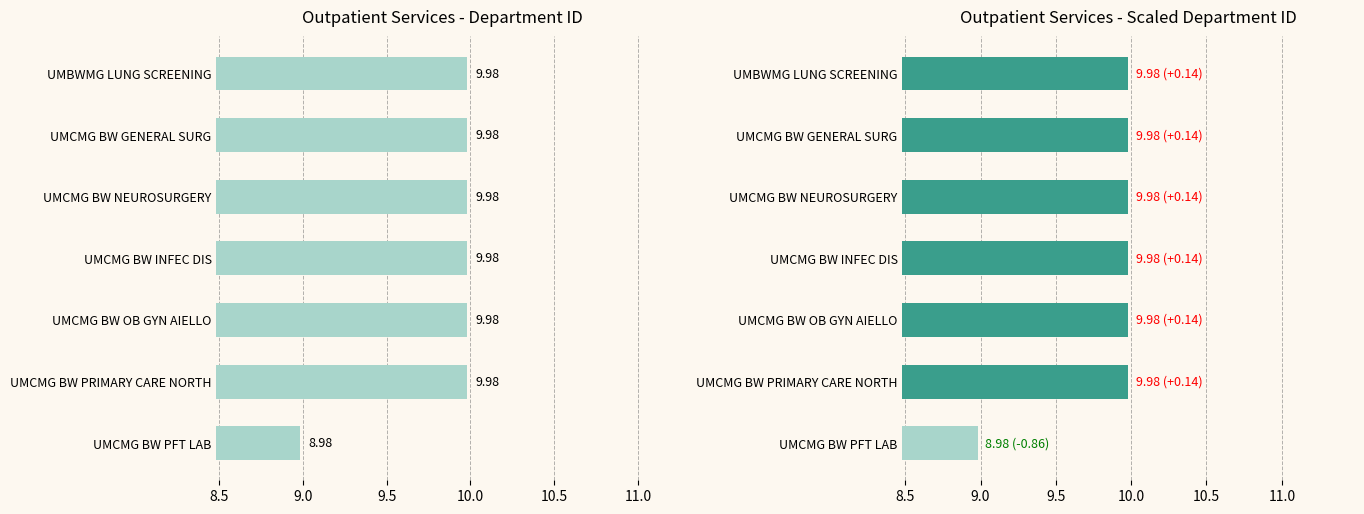

True or false: the data shows 13.9 at UMCMG BW PFT LAB.

False